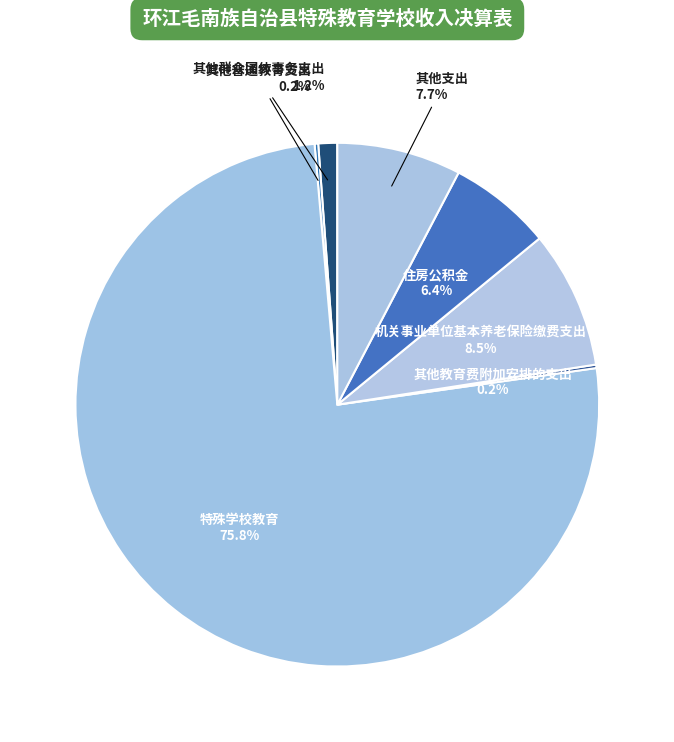

Which slice is the largest?

特殊学校教育